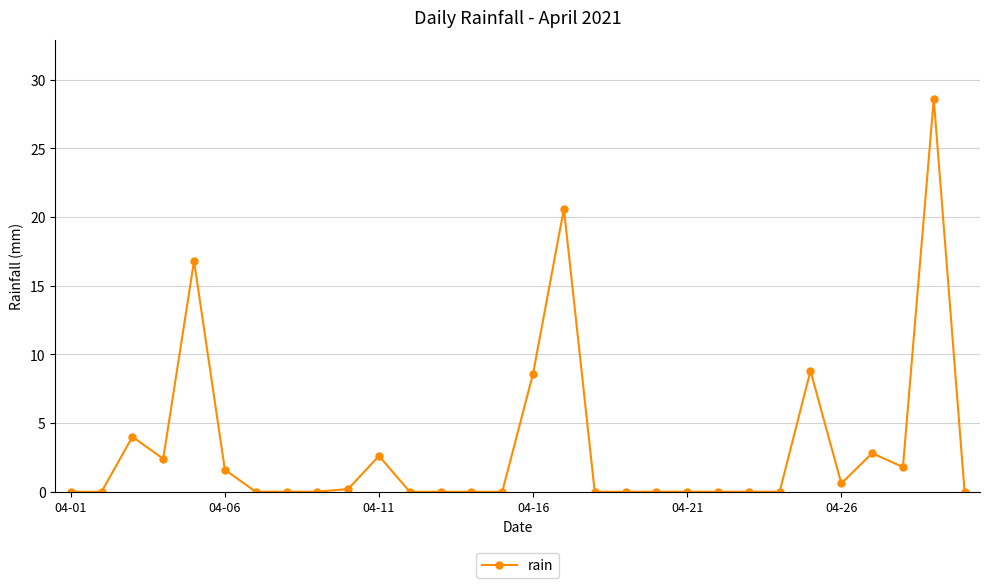

Does the chart have visible grid lines?

Yes